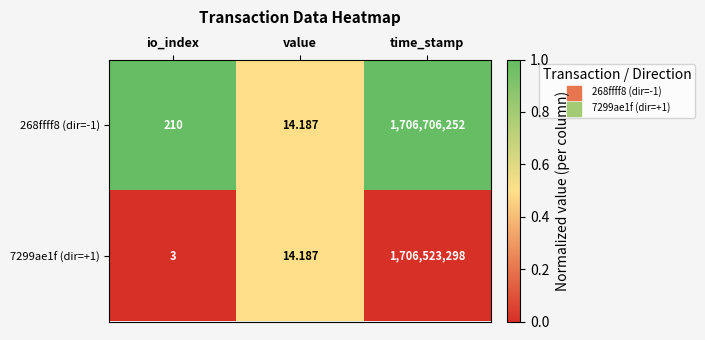

Which series has the largest range (max minus min)?

268ffff8 (dir=-1)